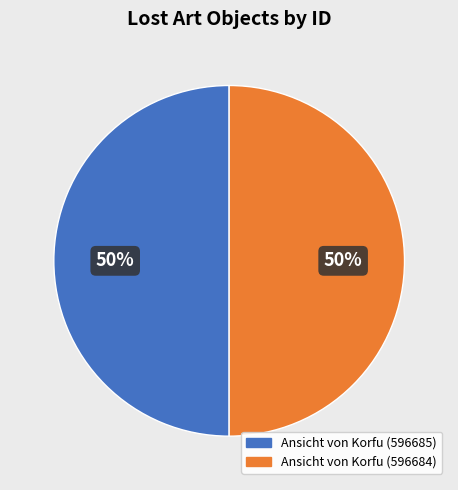

Is it true that Ansicht von Korfu (596684) is 42% of the pie?

False